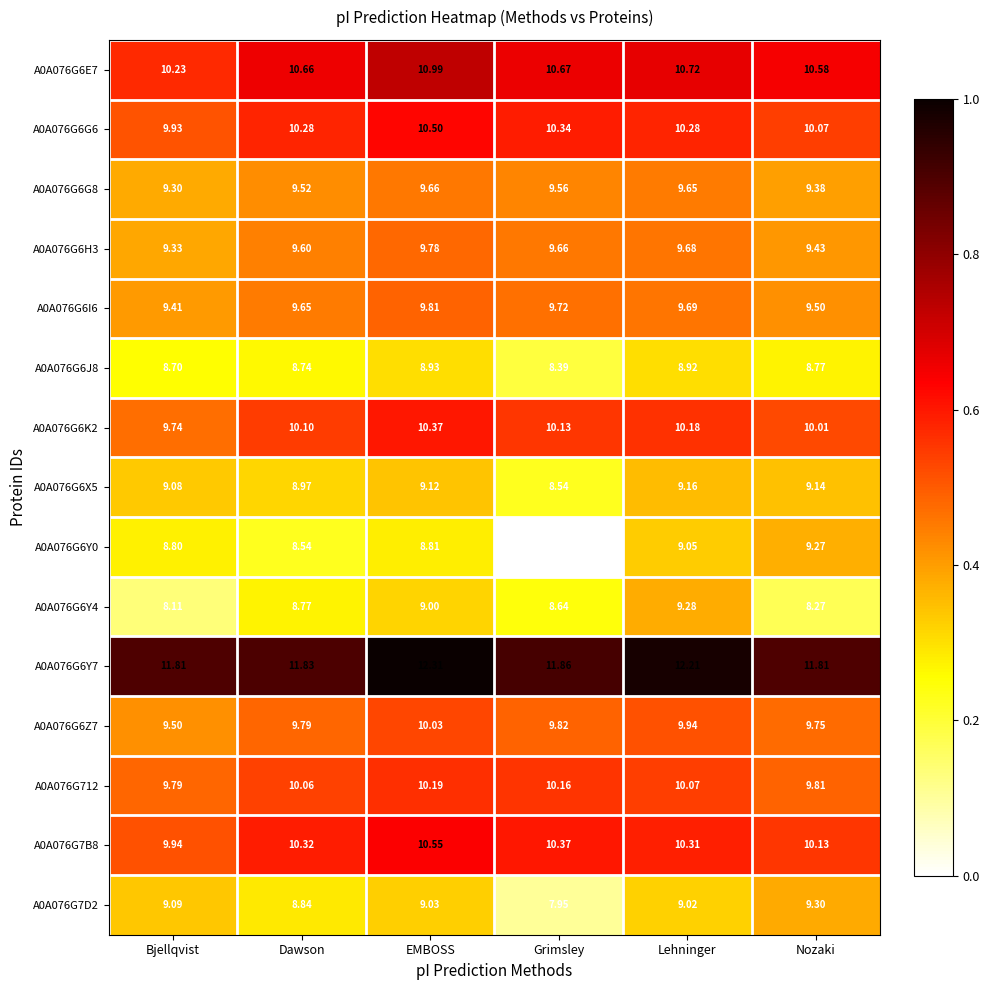

Is the value of A0A076G6X5 at Grimsley greater than the value of A0A076G6Y0 at Nozaki?

No